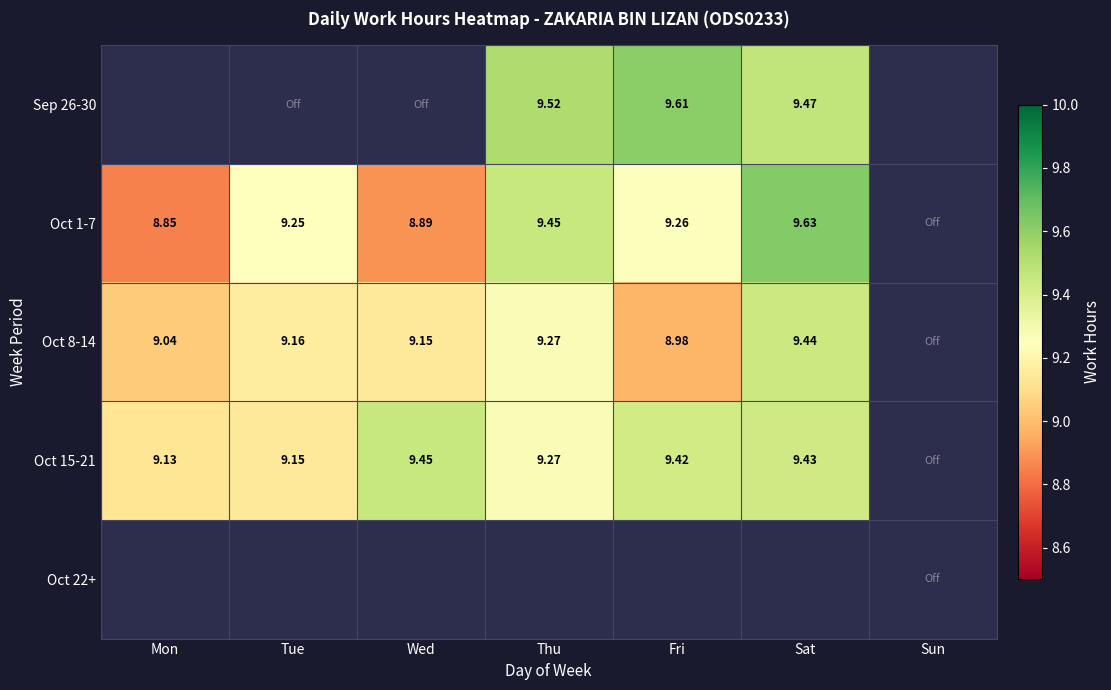

Is the value of Oct 8-14 at Mon greater than the value of Oct 1-7 at Wed?

Yes